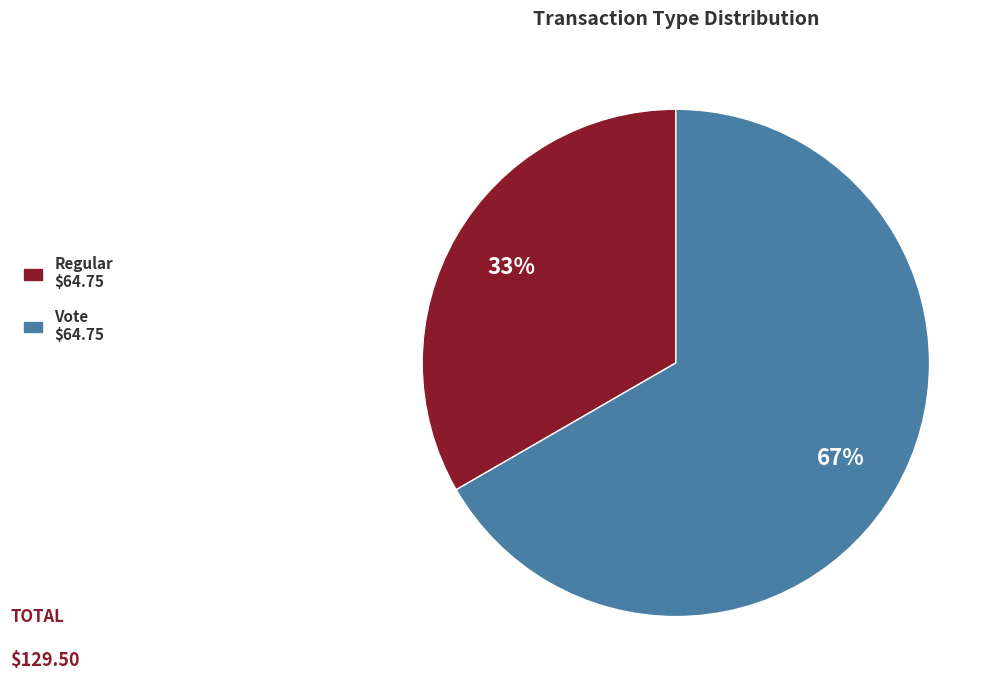

To the nearest percent, what is the combined percentage of Regular and Vote?

100%